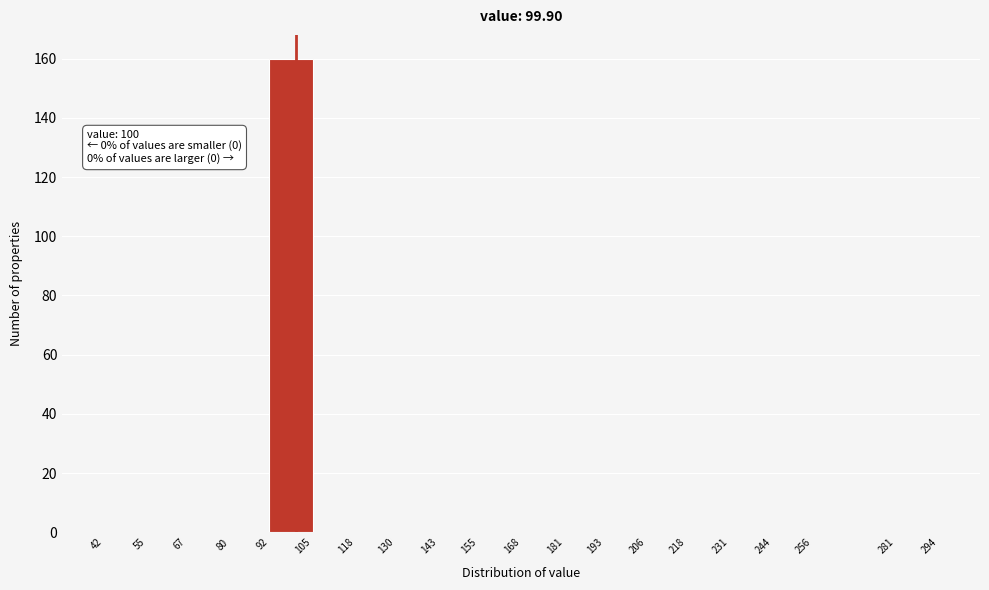

Which range on the x-axis has the tallest bar?

92 to 105